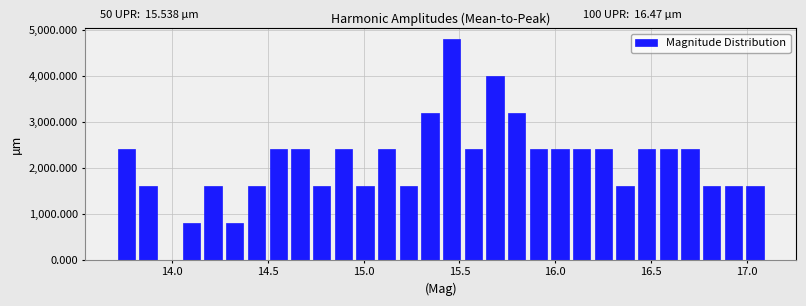

Read against the x-axis, roughly where is the centre of the tallest bar?

15.45